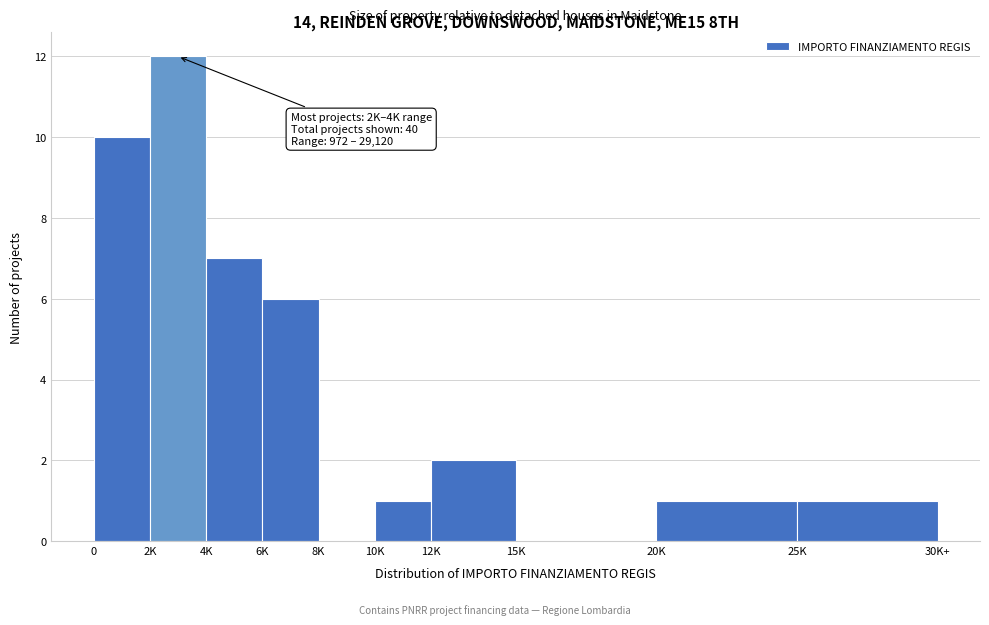

Reading left to right, transcribe all the data shown in this chart.

0=10	2K=12	4K=7	6K=6	8K=0	10K=1	12K=2	15K=0	20K=1	25K=1